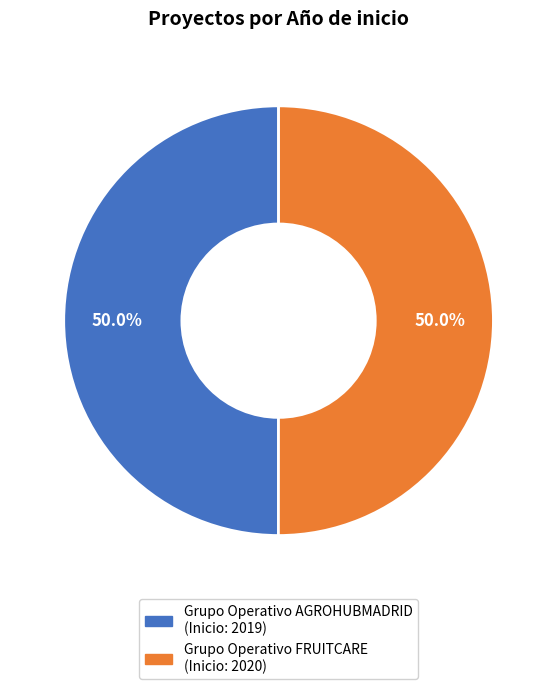

What is the ratio of the value at Grupo Operativo AGROHUBMADRID to the value at Grupo Operativo FRUITCARE?

1.0